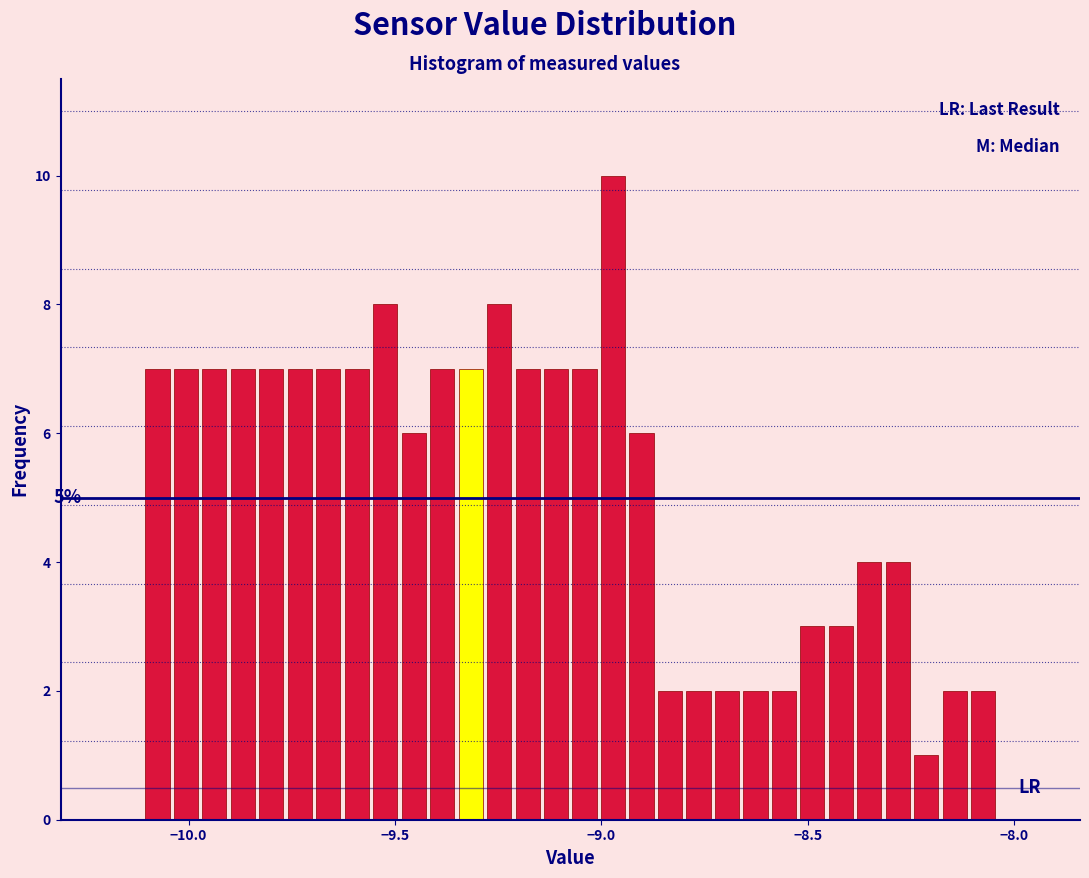

Around what value on the x-axis is the tallest bar? Give the approximate position of its centre, as read against the axis.

-8.95